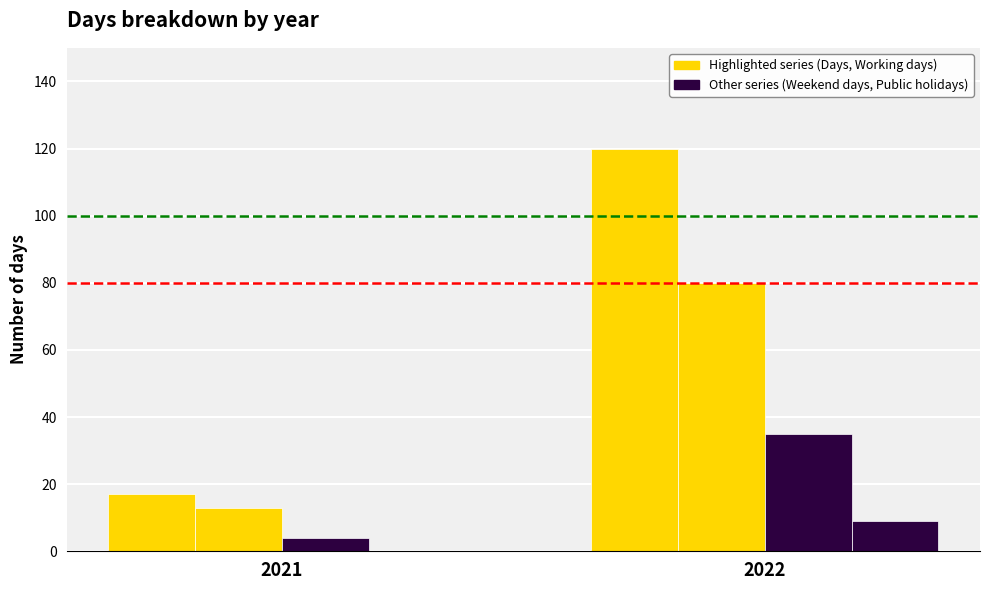

Which has a higher value, 2021 or 2022?

2022